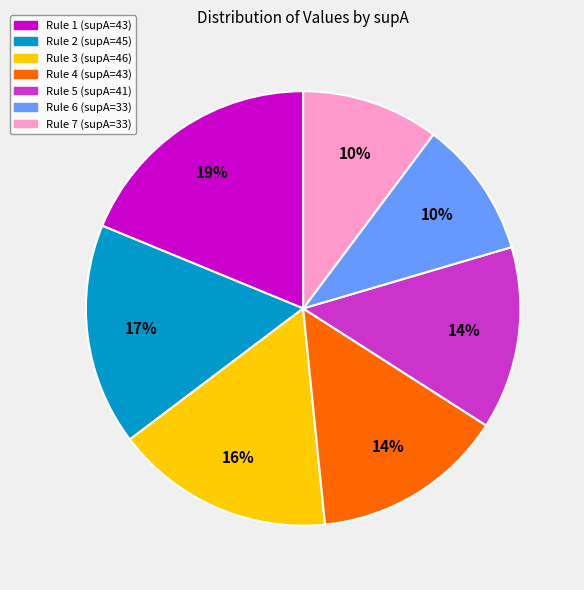

To the nearest percent, what is the average slice percentage?

14%